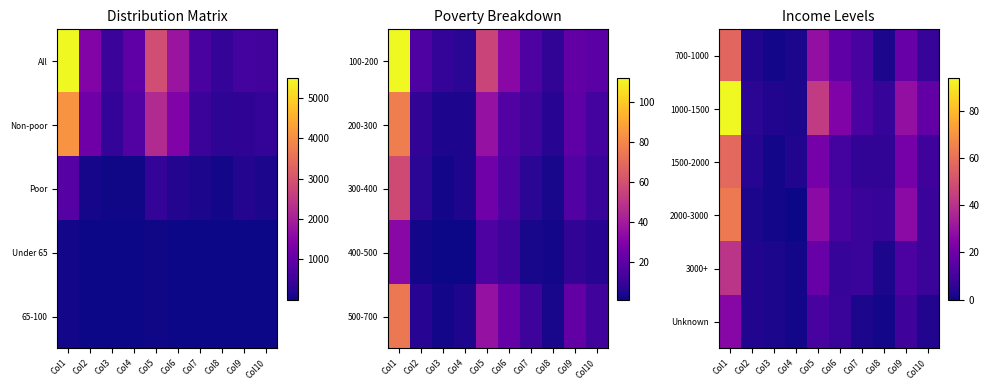

Between Col2 and Col7, which series saw the biggest shift?

700-1000